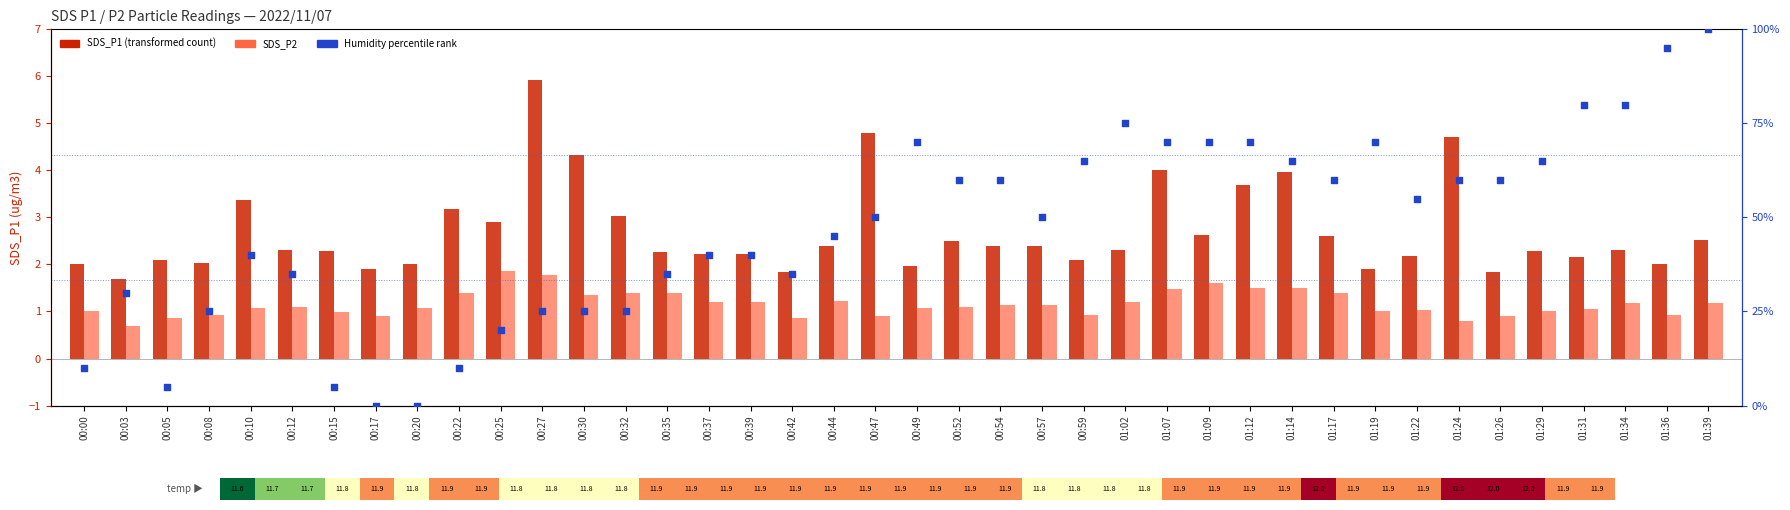

What is the total value across all series at 00:22?

14.6